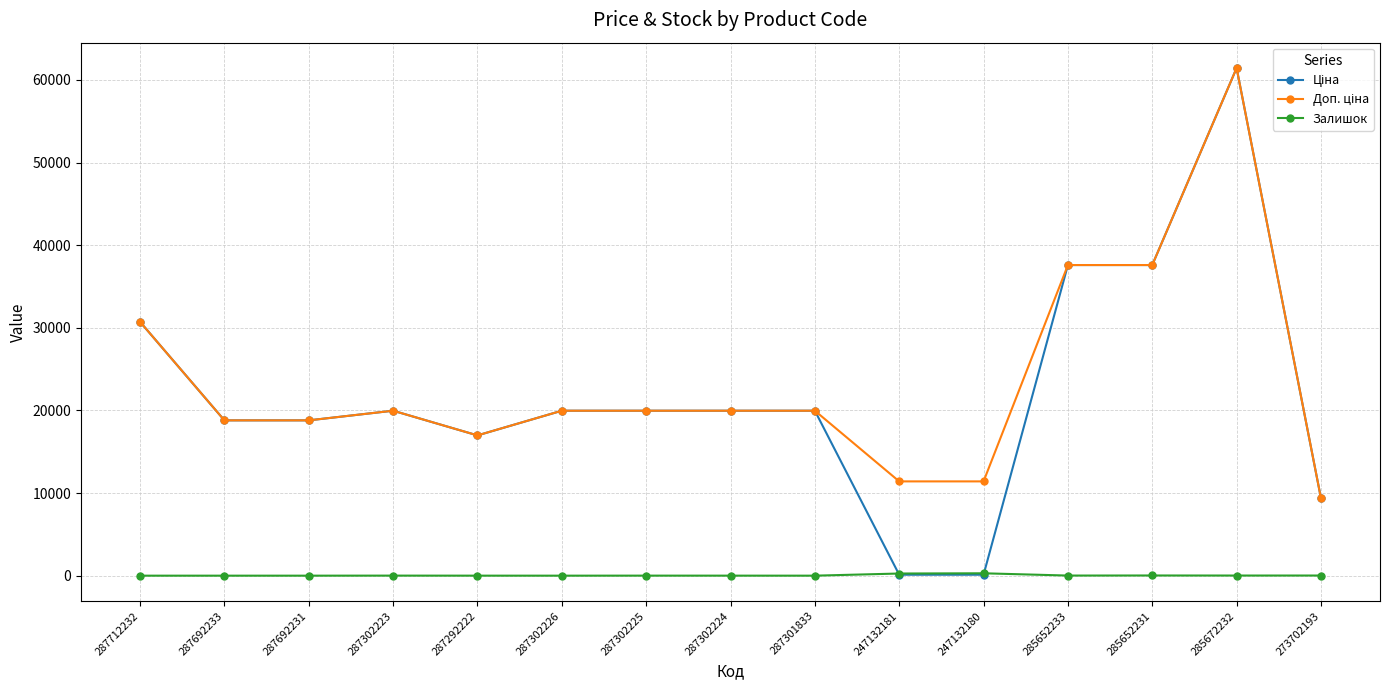

What is the greatest value displayed?

61434.3